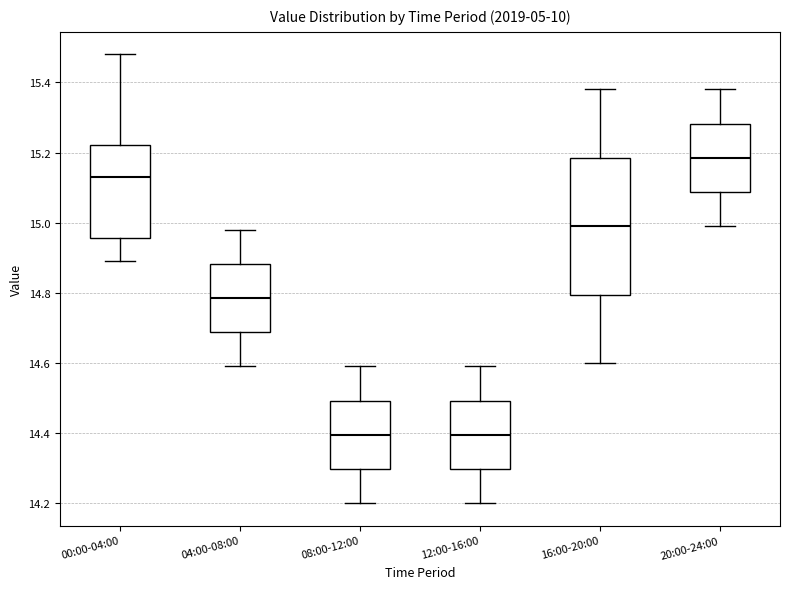

Where does the median line of the box for 04:00-08:00 sit on the y-axis? The values are not printed on the chart, so give them approximately, as read against the axis.

14.78